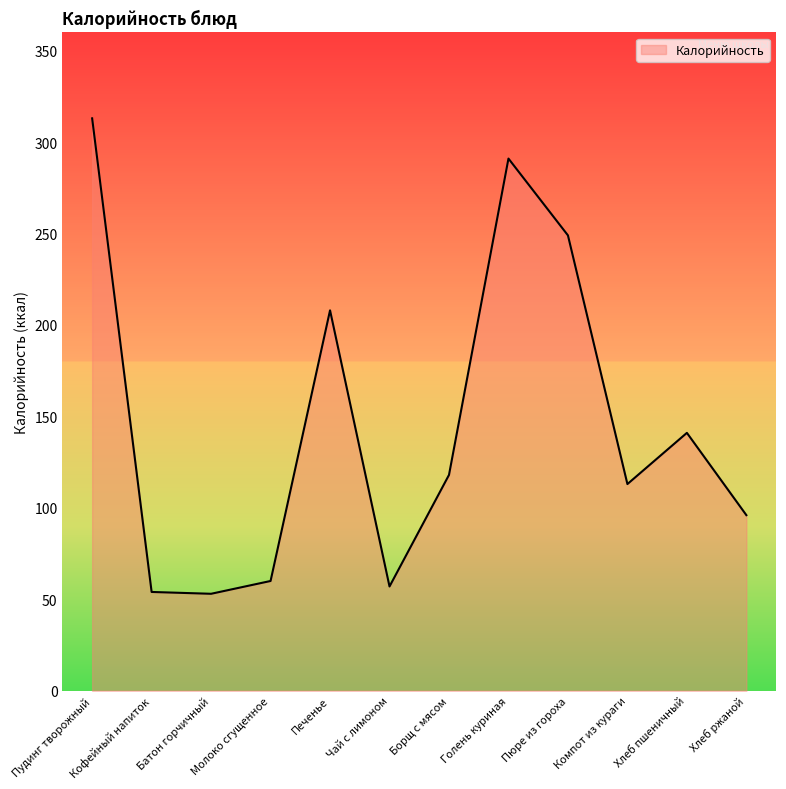

True or false: the data shows 57 at Чай с лимоном.

True